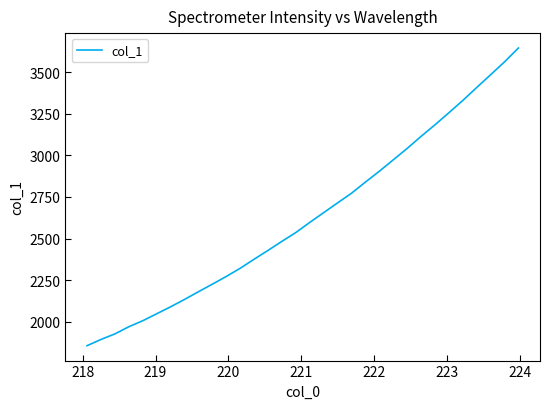

What is the greatest value displayed?

3644.4